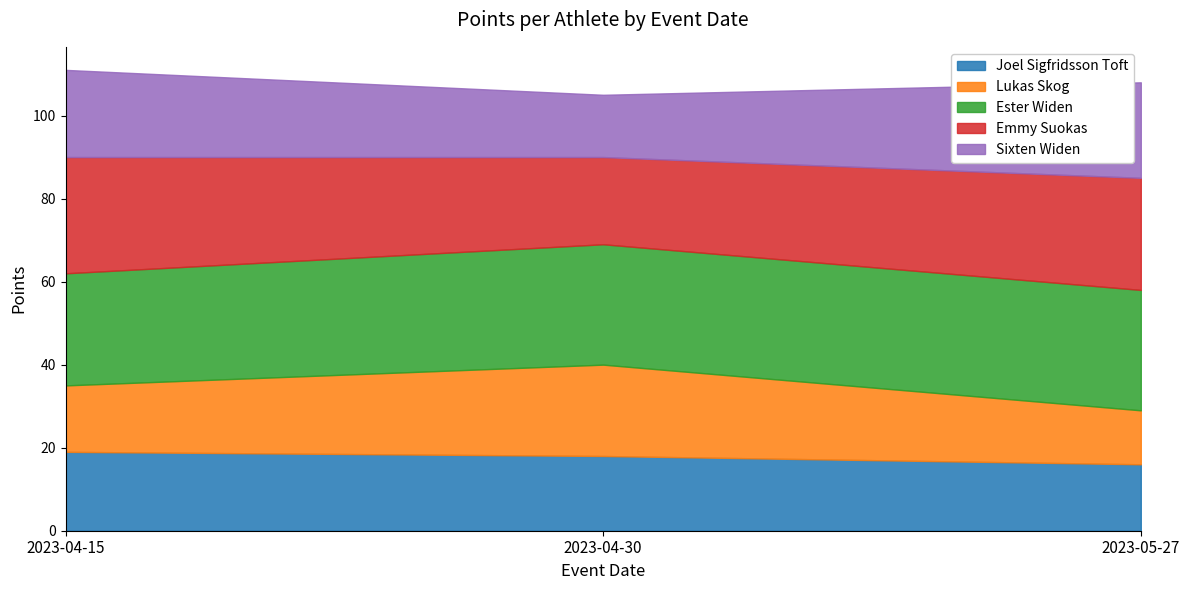

Where does the Emmy Suokas series first go above 27?

2023-04-15